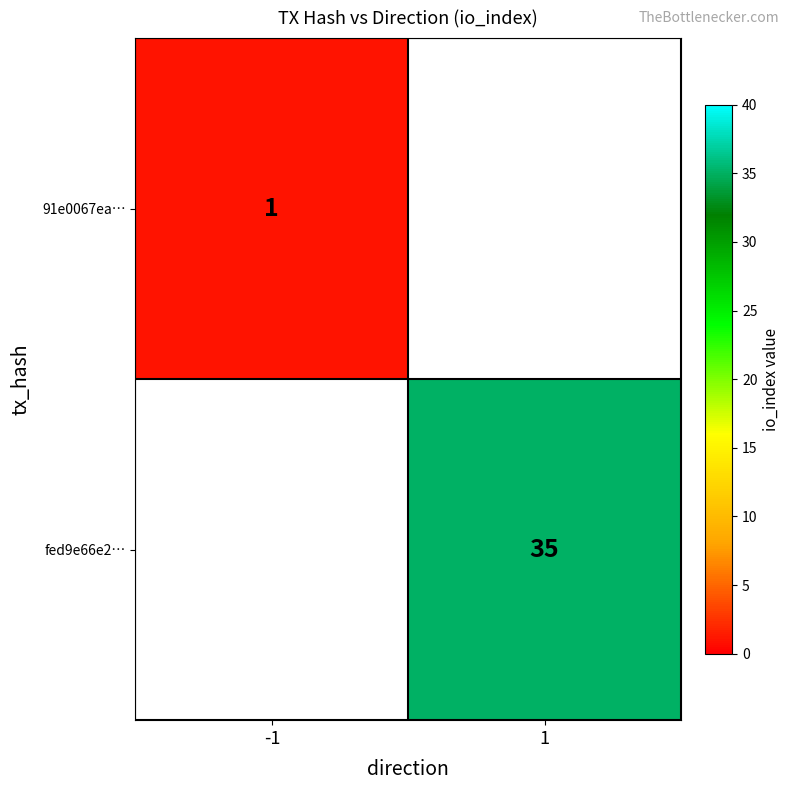

What is the minimum value shown in the chart?

1.0